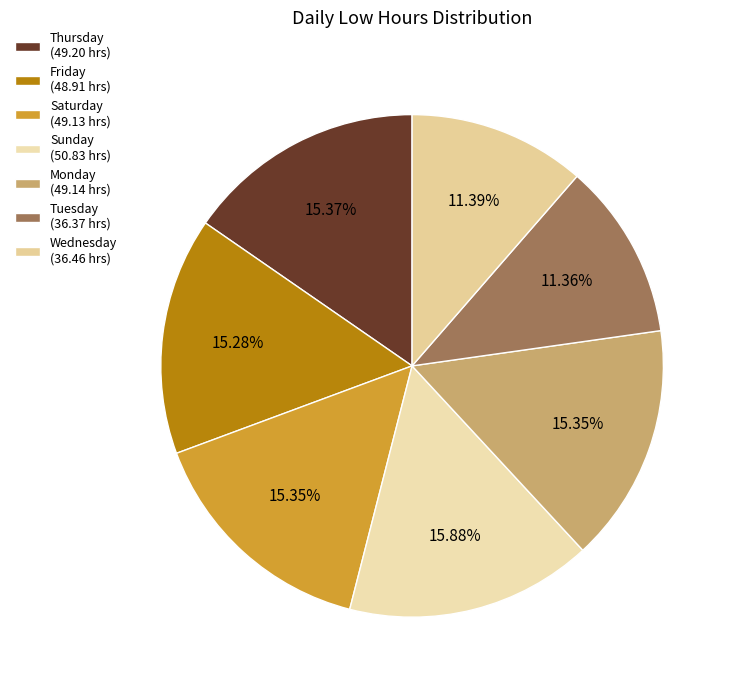

To the nearest percent, what is the average slice percentage?

14%